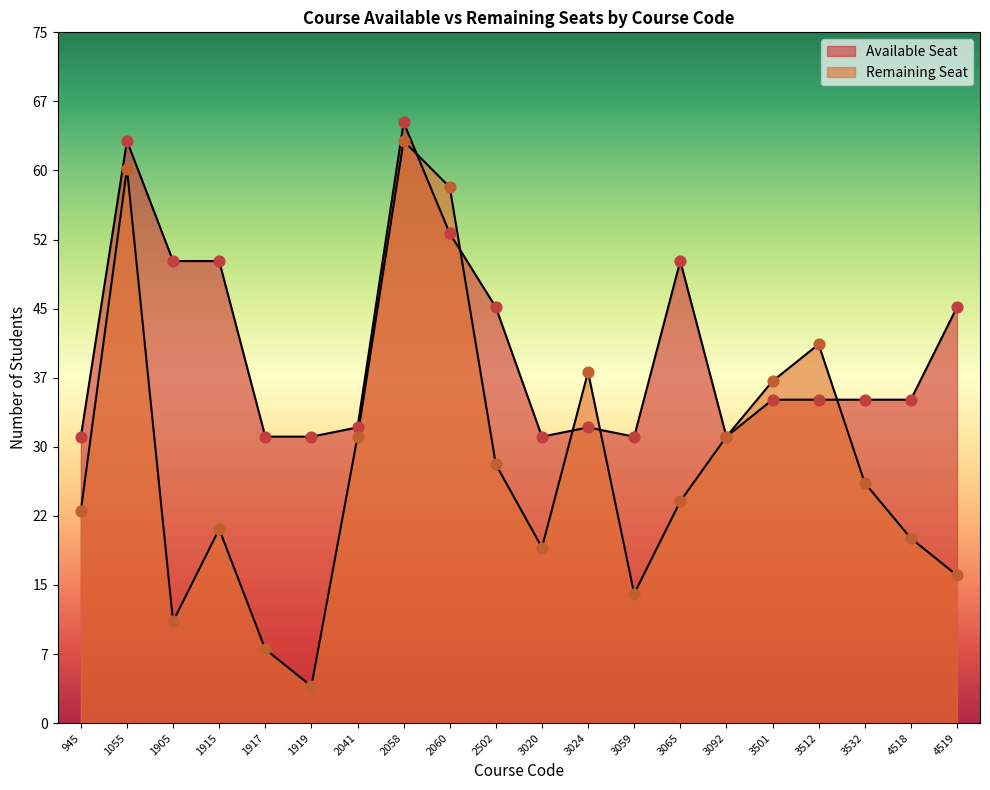

Which series has the largest total across all categories?

Available Seat